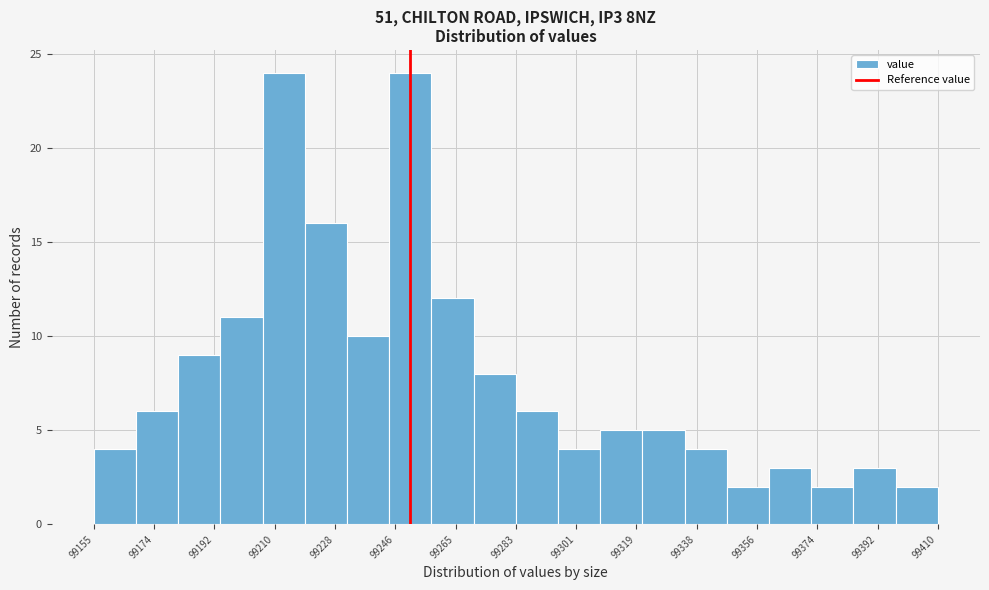

How tall is the bar that spans 99220 to 99232 on the x-axis? Neither the bar edges nor the heights are printed on the chart, so give them approximately, as read against the axes.

16